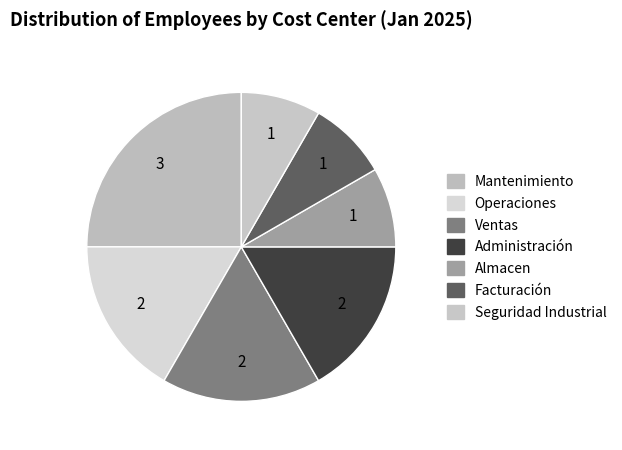

Rank the categories by value from highest to lowest.

Mantenimiento, Operaciones, Ventas, Administración, Almacen, Facturación, Seguridad Industrial